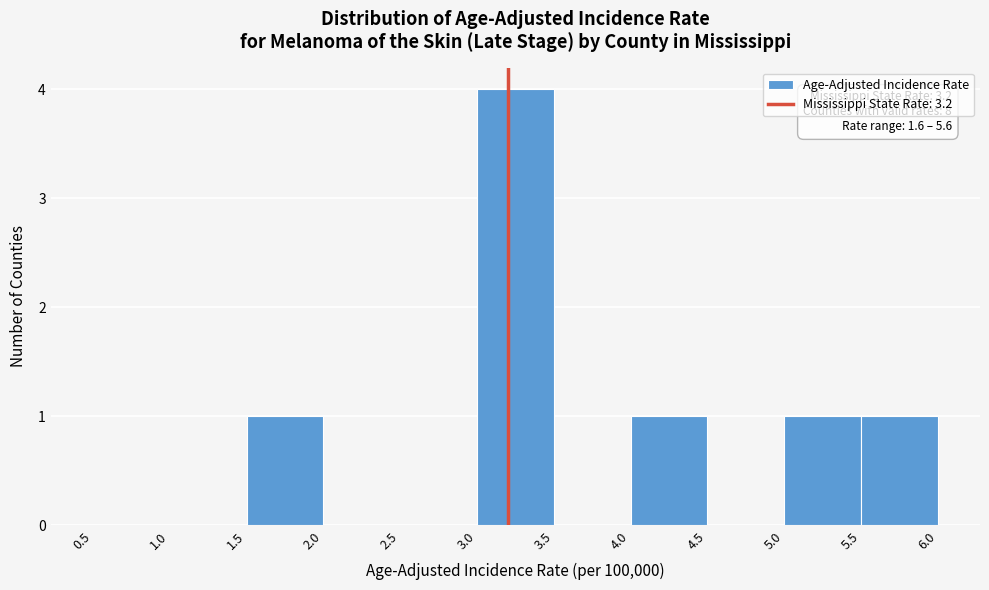

Over which range of the x-axis is the bar tallest?

3.0 to 3.5